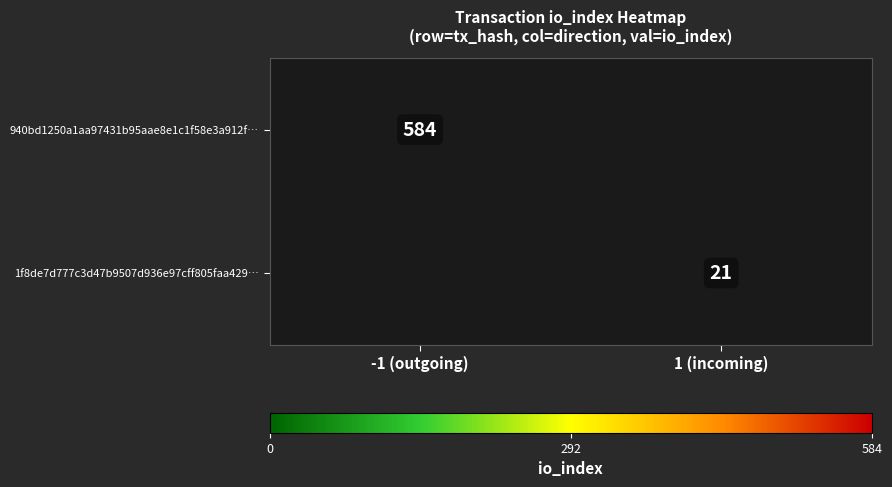

True or false: 1f8de7d777c3d47b9507d936e97cff805faa429… has a value of 36 at 1 (incoming).

False